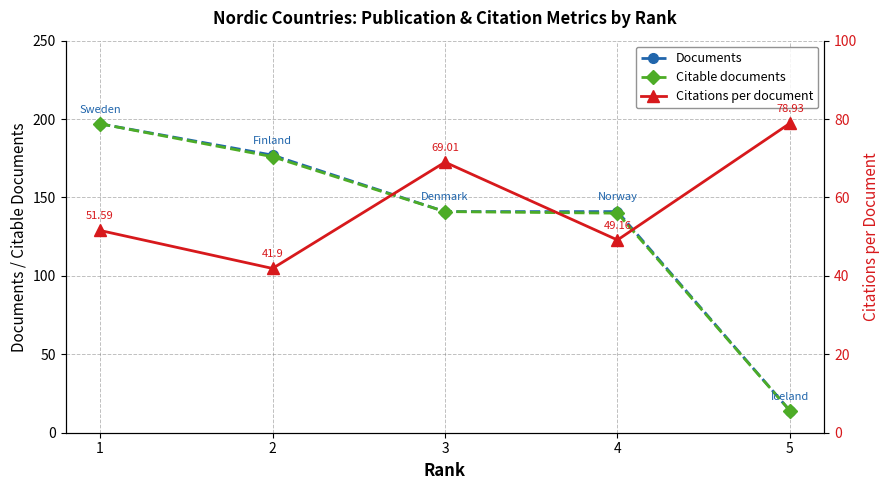

What is the difference between the Citations per document values at 2 and 1?

9.7